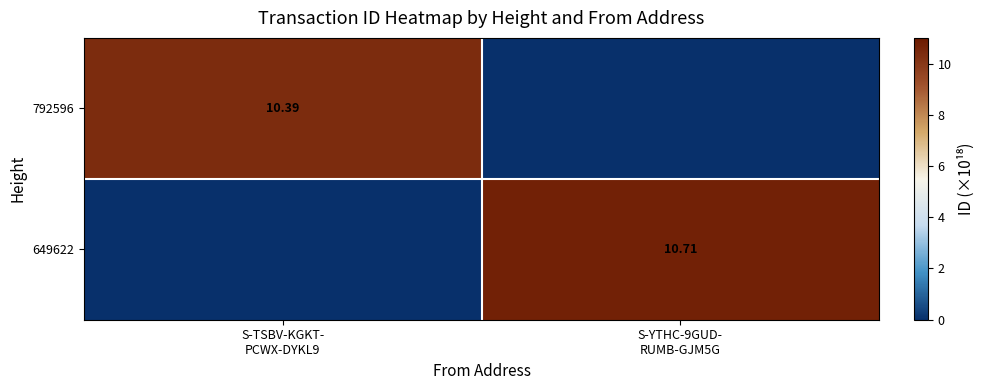

What is the difference between the maximum and minimum values in the 649622 series?

10.7